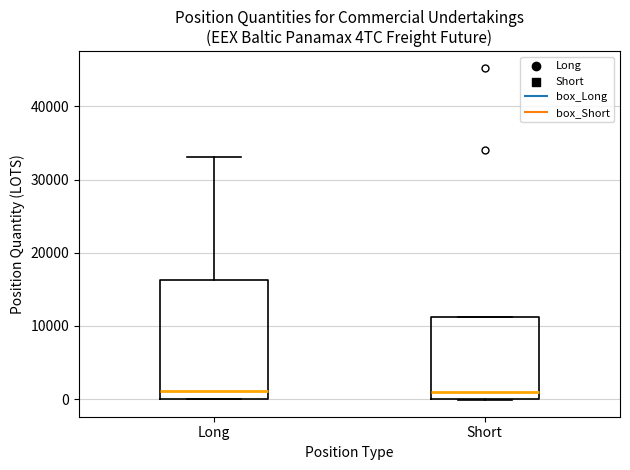

Comparing the boxes themselves (not the whiskers), which one is the tallest?

Long